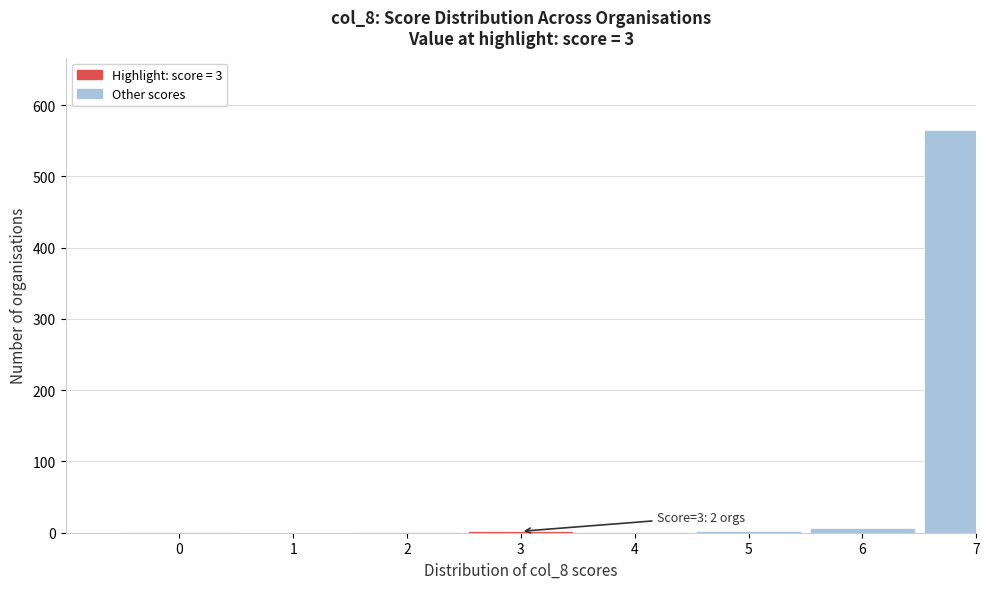

What is the sum of all values?

579